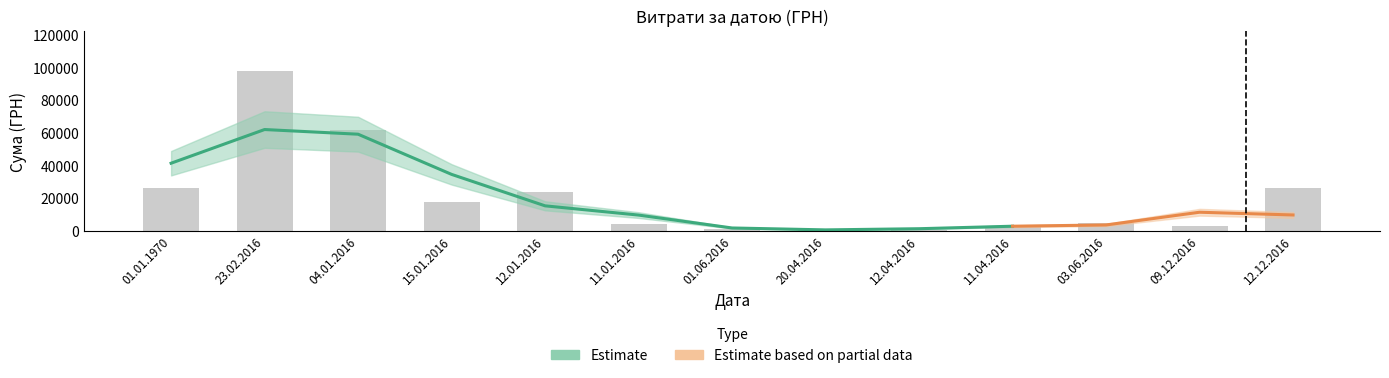

Rank the categories by value from lowest to highest.

20.04.2016, 12.04.2016, 01.06.2016, 09.12.2016, 11.04.2016, 11.01.2016, 03.06.2016, 15.01.2016, 12.01.2016, 12.12.2016, 01.01.1970, 04.01.2016, 23.02.2016